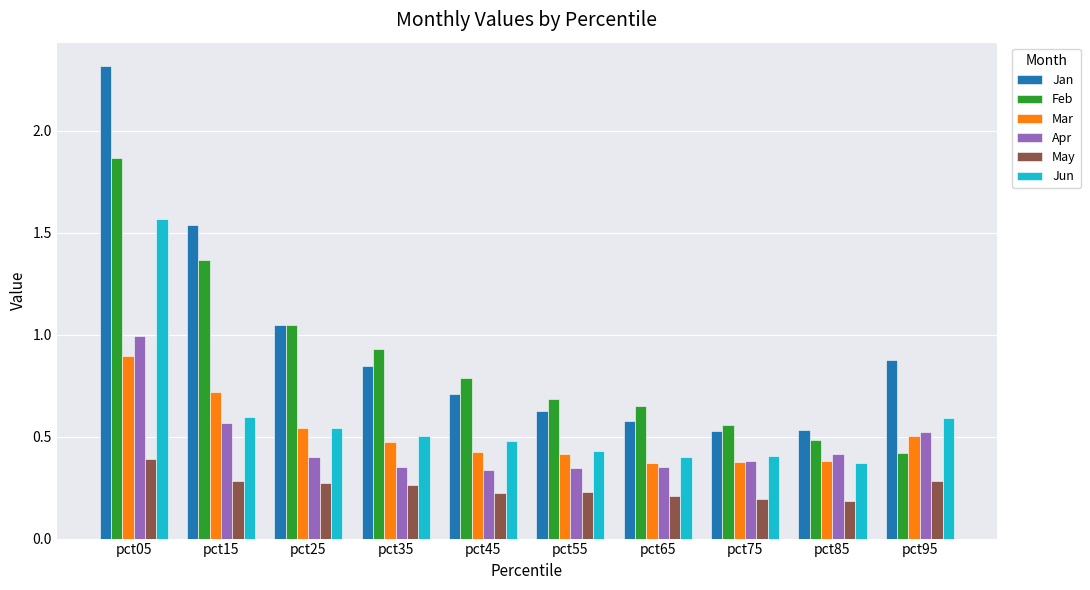

Is it true that Mar equals 0.4 at pct85?

True